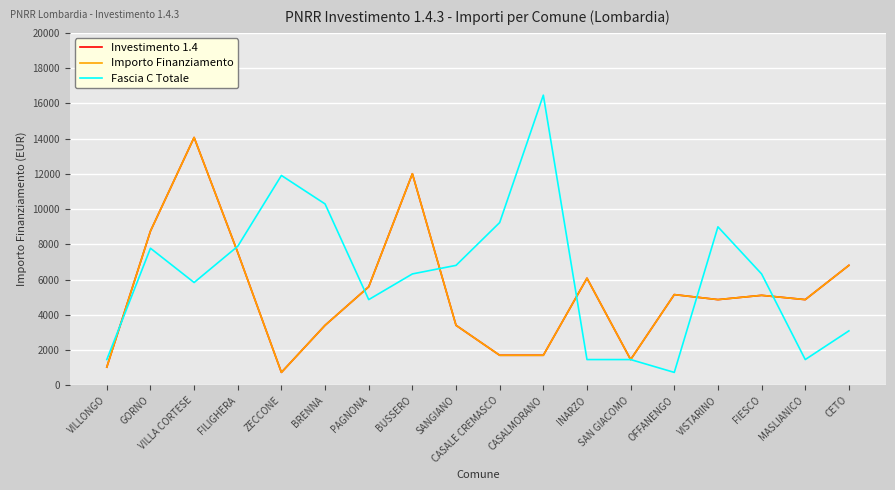

What are all the series names shown in the legend?

Investimento 1.4, Importo Finanziamento, Fascia C Totale